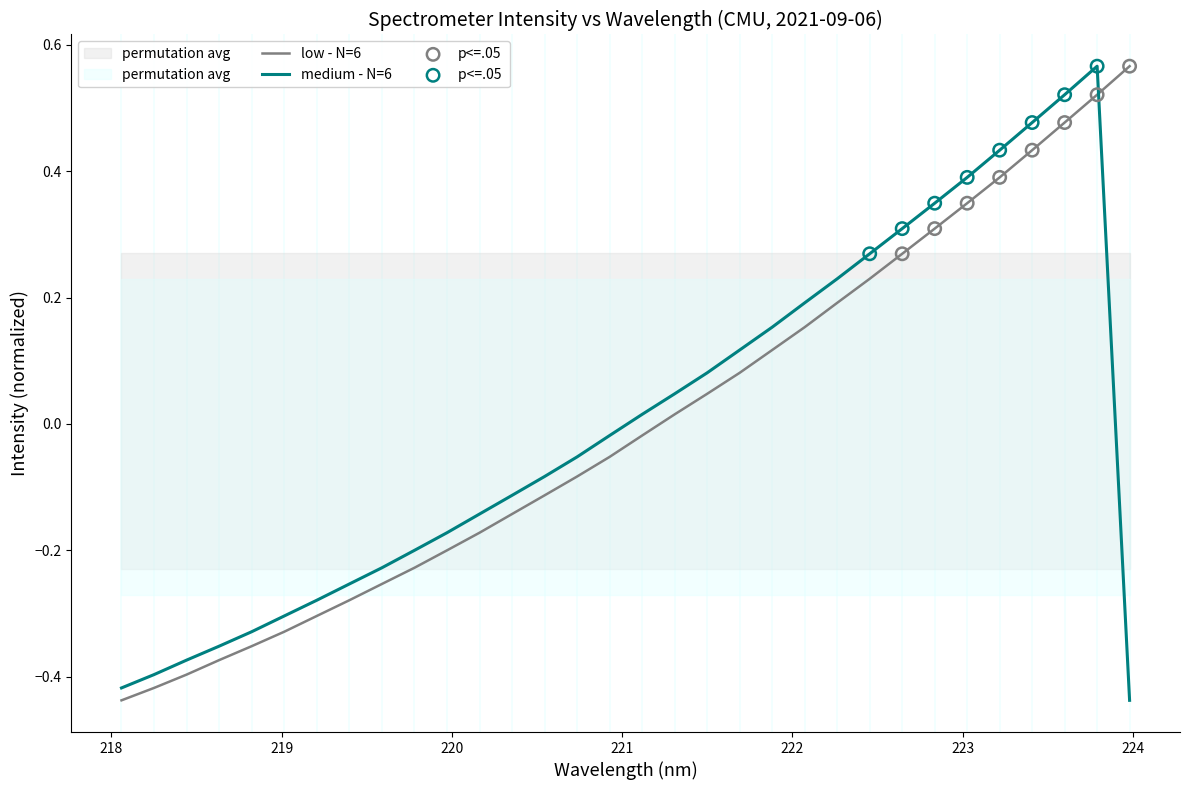

After their last crossing, which series has the higher values: medium - N=6 or low - N=6?

low - N=6